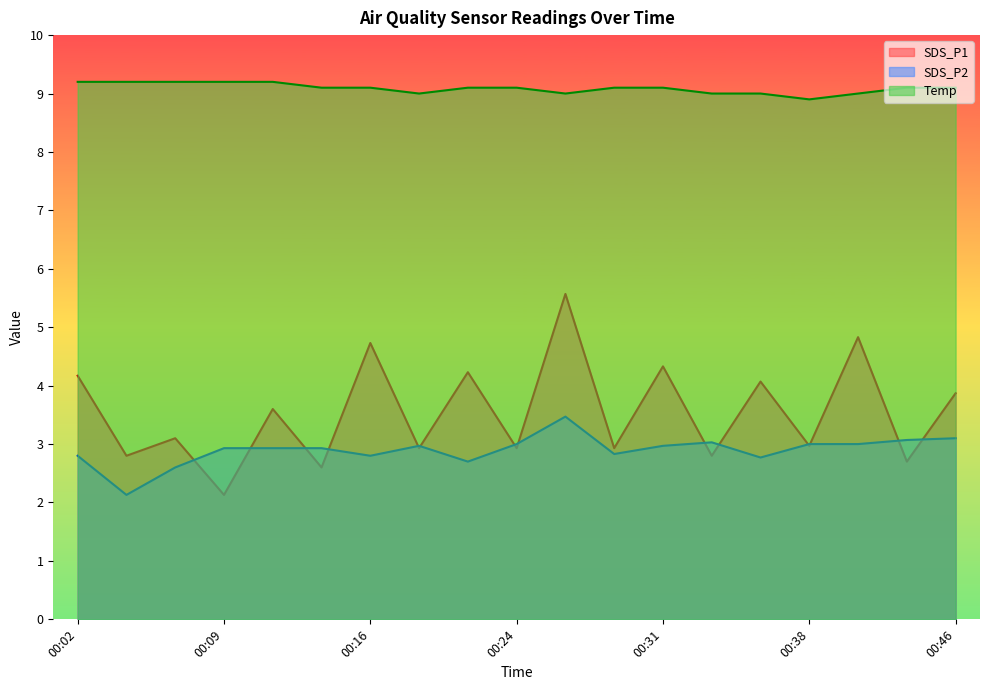

What is the difference between the maximum and minimum values in the SDS_P2 series?

1.3